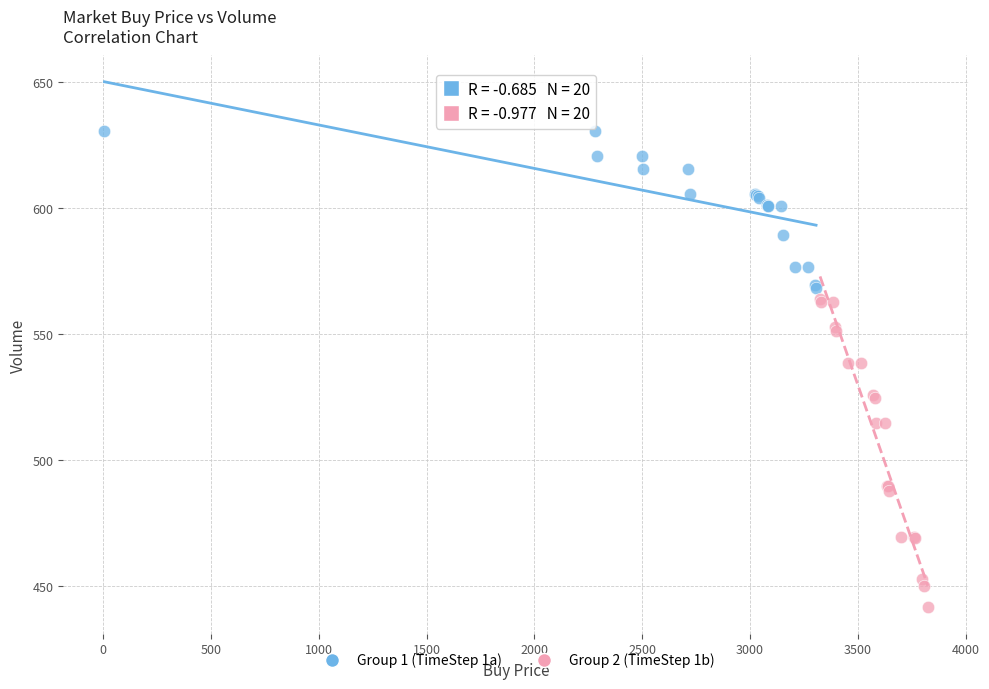

Which series reaches the minimum Y coordinate?

Group 2 (TimeStep 1b)